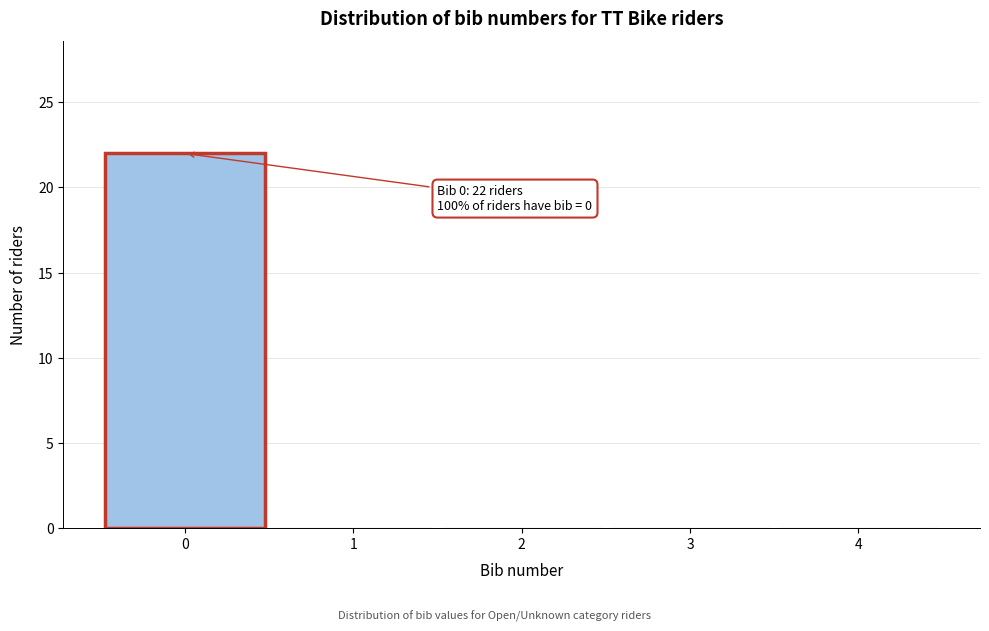

Over which range of the x-axis is the bar tallest?

-0.5 to 0.5